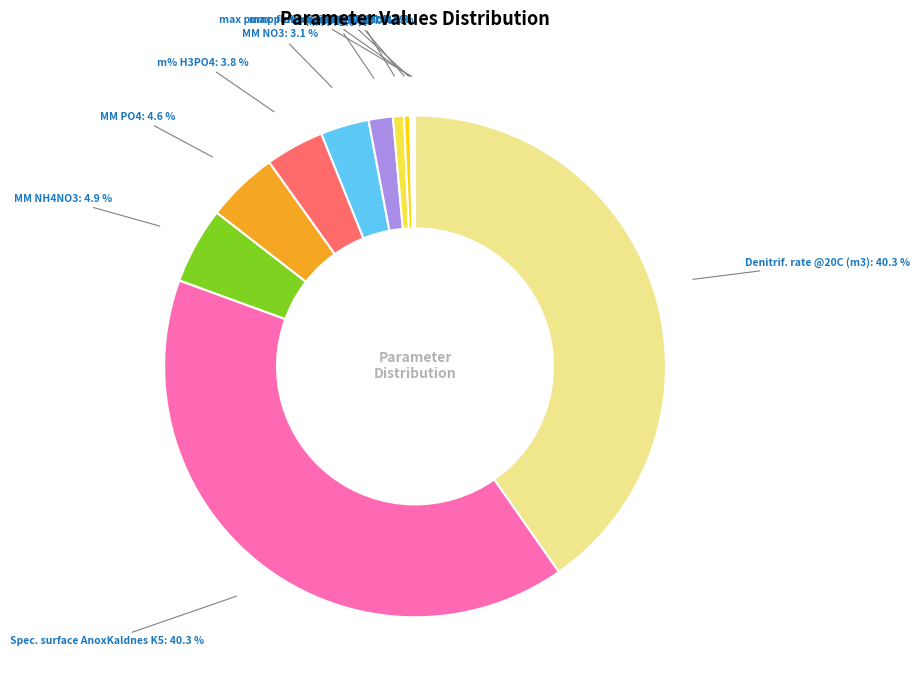

Combined, what portion of the pie is % and L/h?

3.9%